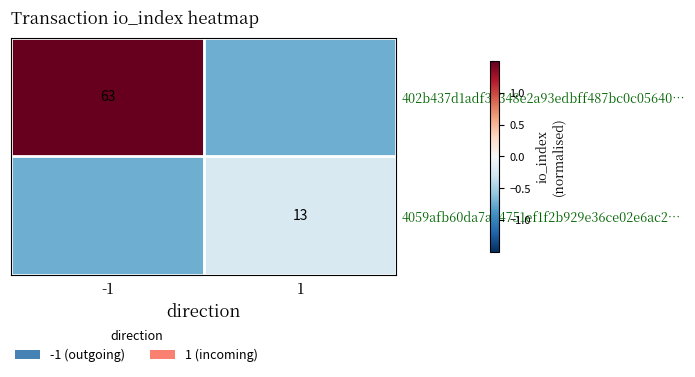

The value of 4059afb60da7aa4751ef1f2b929e36ce02e6ac2… at 1 is -0.2. True or false?

True